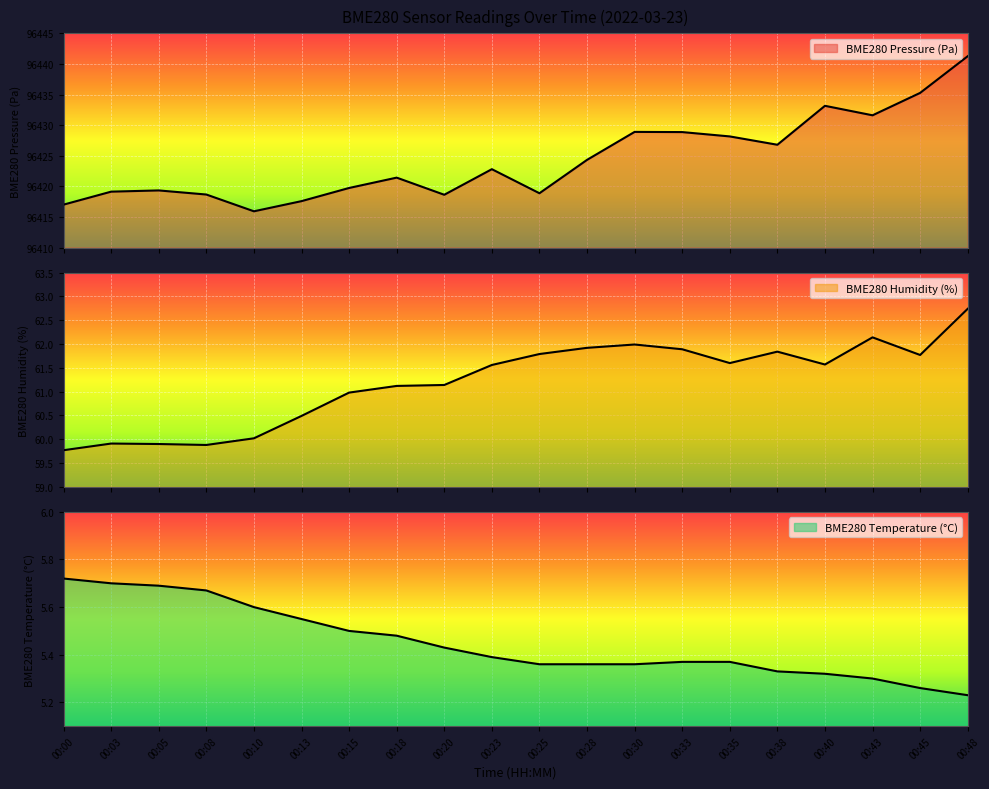

What are all the series names shown in the legend?

BME280_temperature, BME280_humidity, BME280_pressure